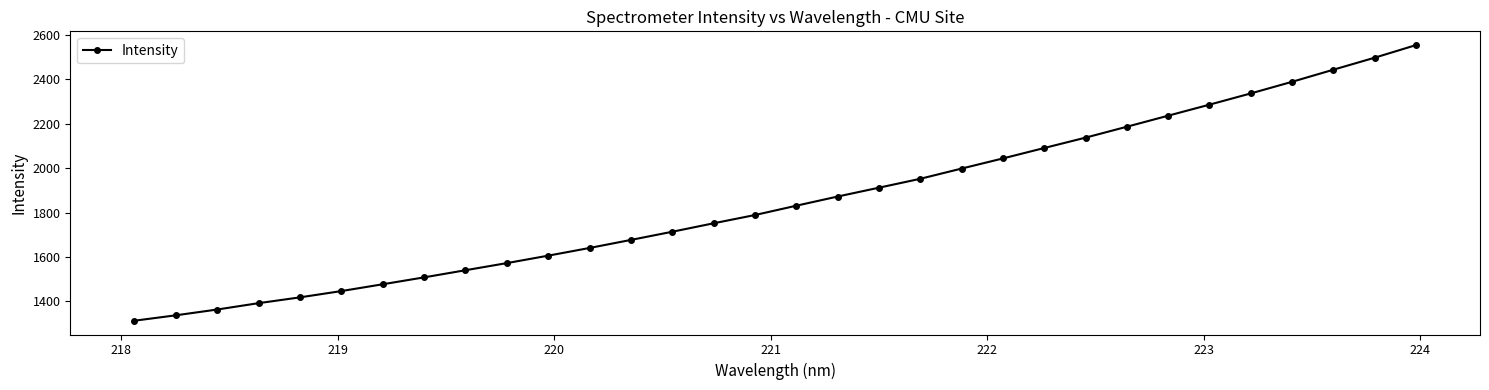

True or false: there are more than 2 points higher than both neighbors.

False